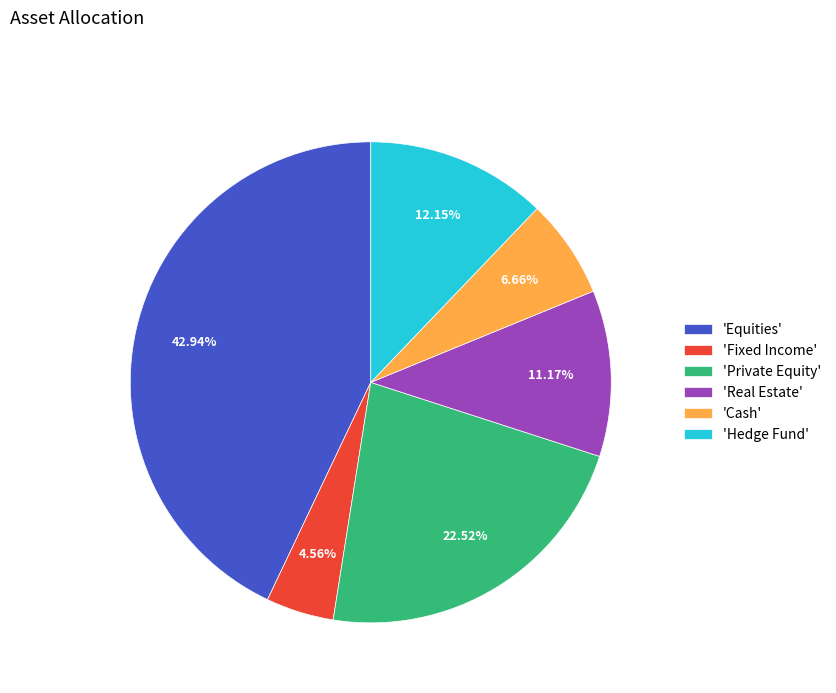

Do 'Private Equity' and 'Real Estate' together represent more than half of the pie?

No